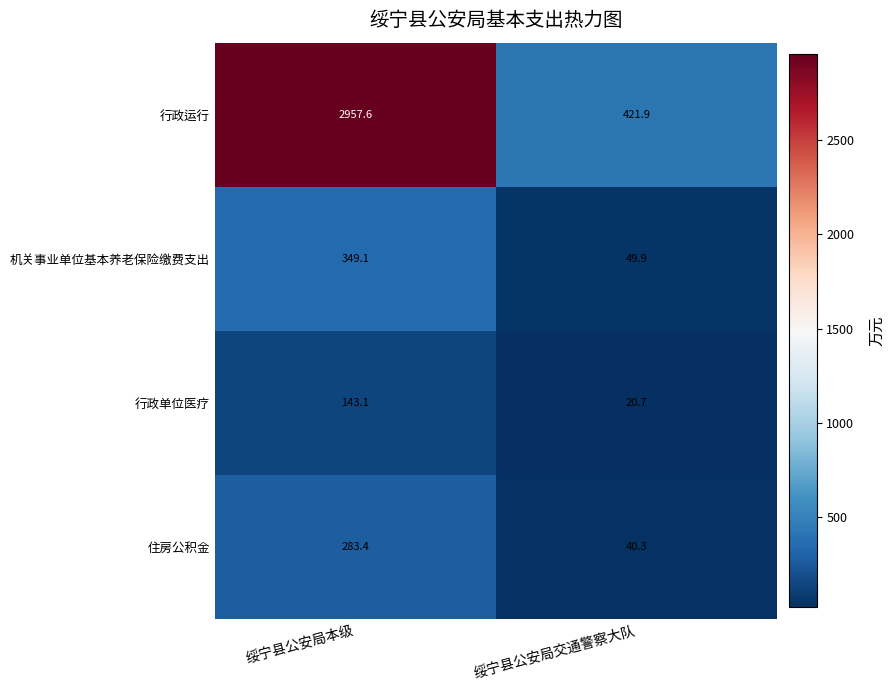

Is it true that 机关事业单位基本养老保险缴费支出 equals 80.4 at 绥宁县公安局交通警察大队?

False